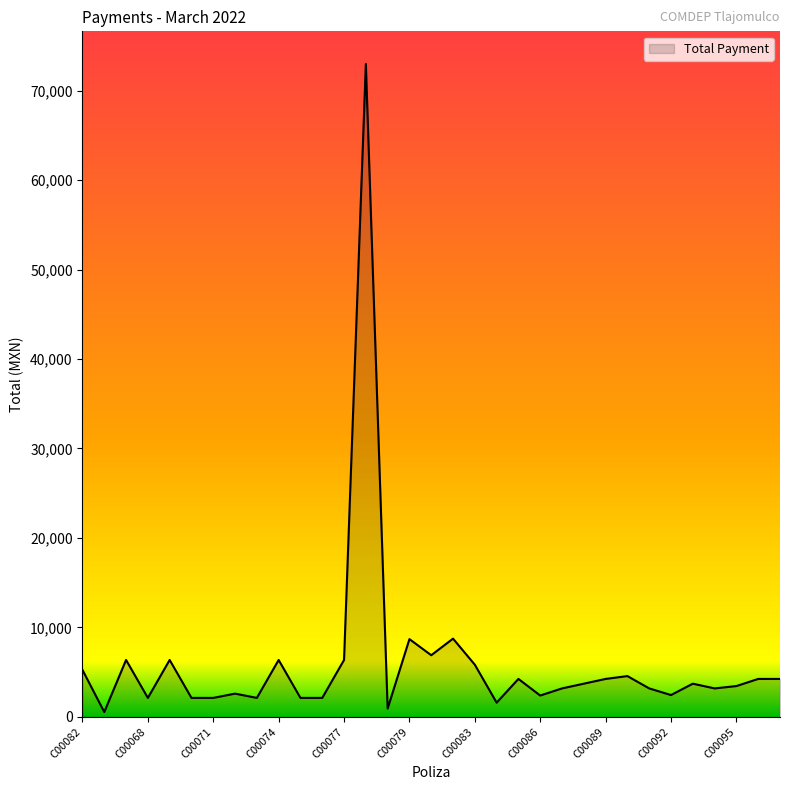

What is the greatest value displayed?

72978